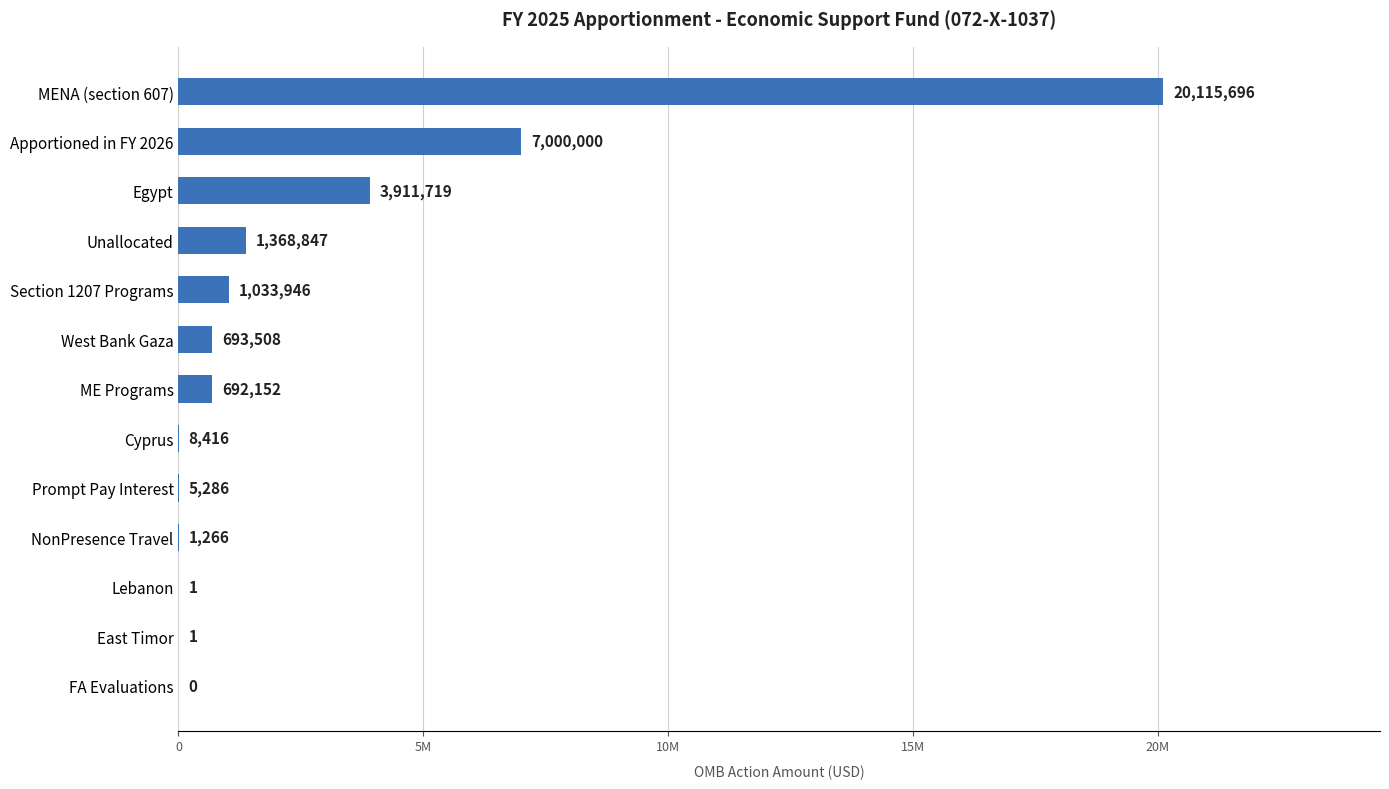

Are the bars horizontal?

Yes